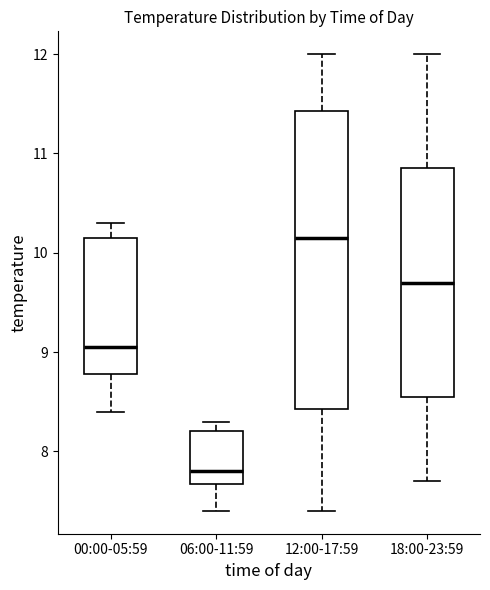

Which box's median line is the highest?

12:00-17:59